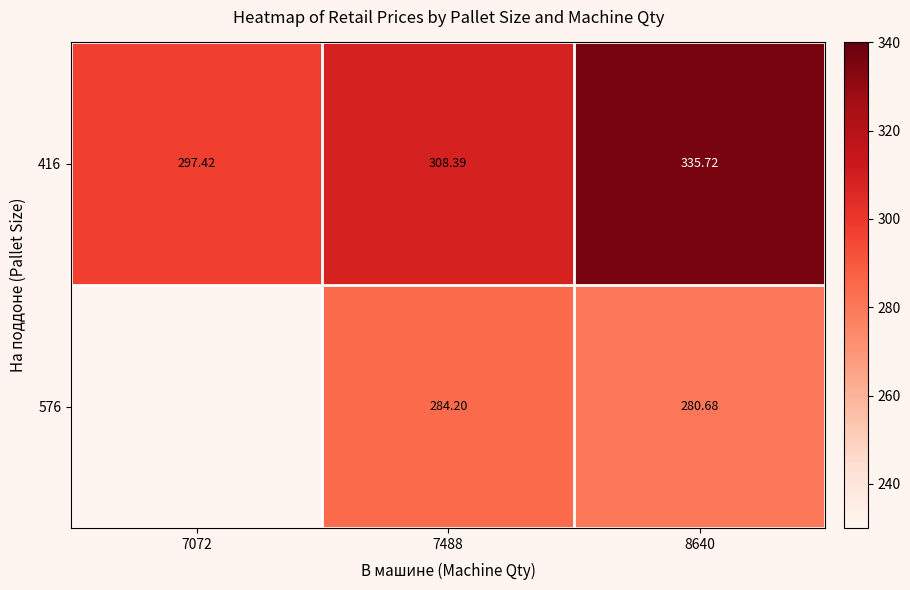

What is the smallest value displayed?

280.7